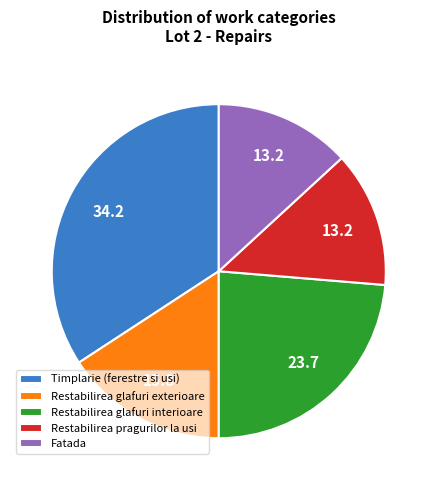

Does Fatada account for over 50% of the chart?

No